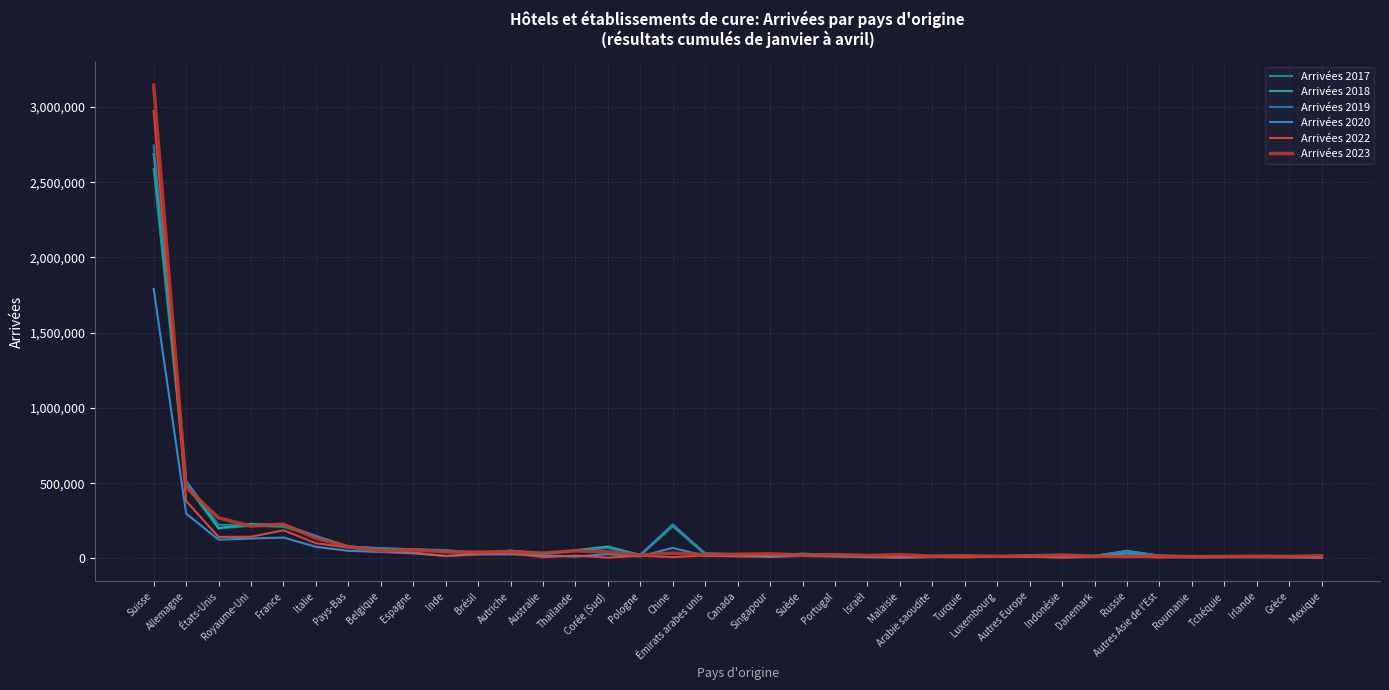

Between Allemagne and Indonésie, which series saw the biggest shift?

Arrivées 2019